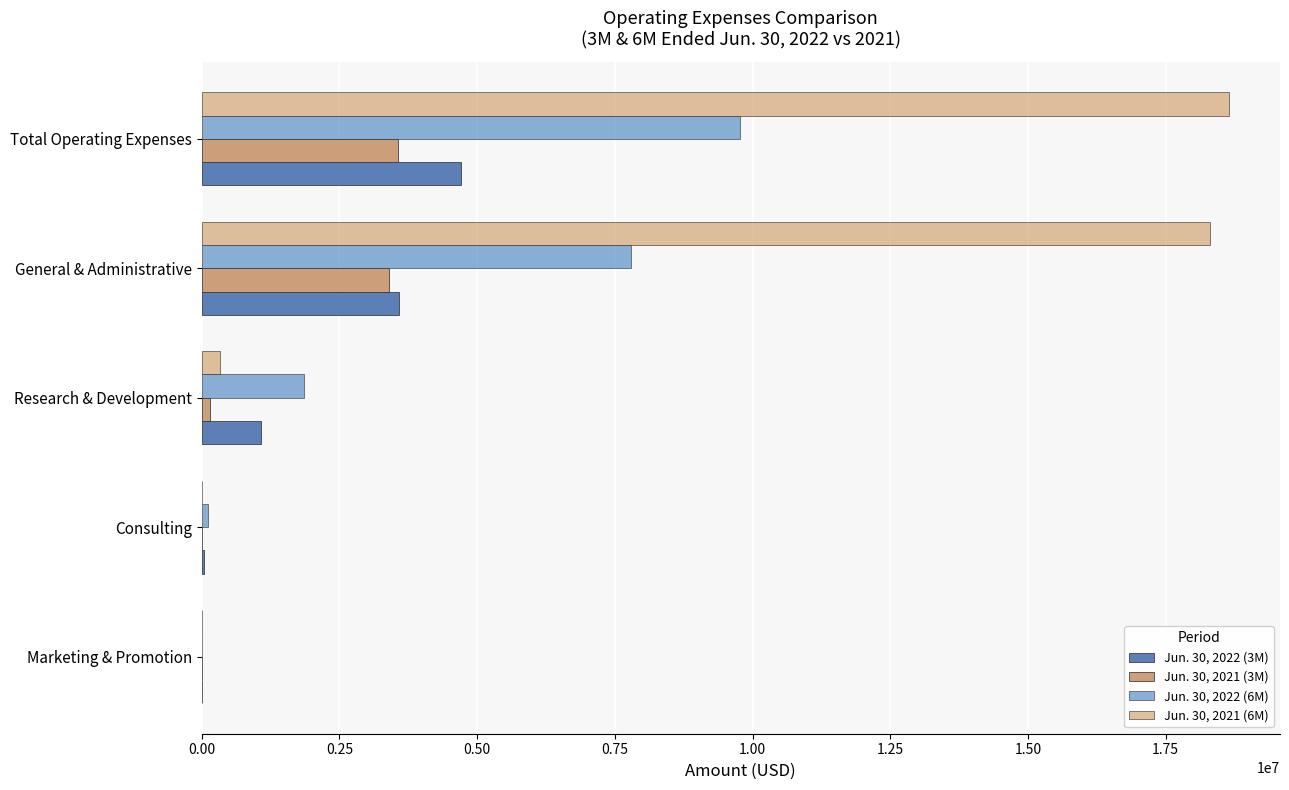

At which category is the sum across all series the highest?

Total Operating Expenses